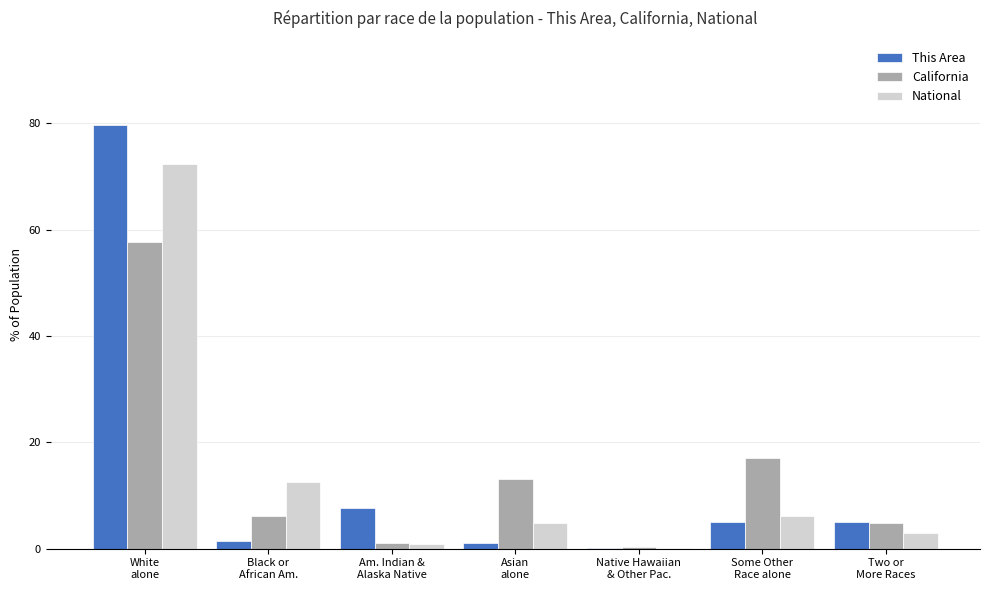

What is the greatest value displayed?

79.6